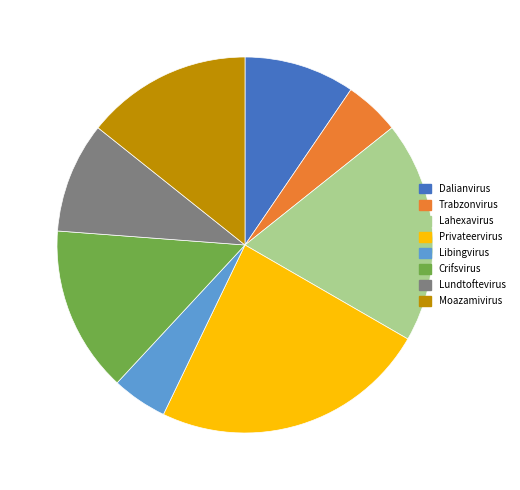

Is there a majority slice in this chart?

No